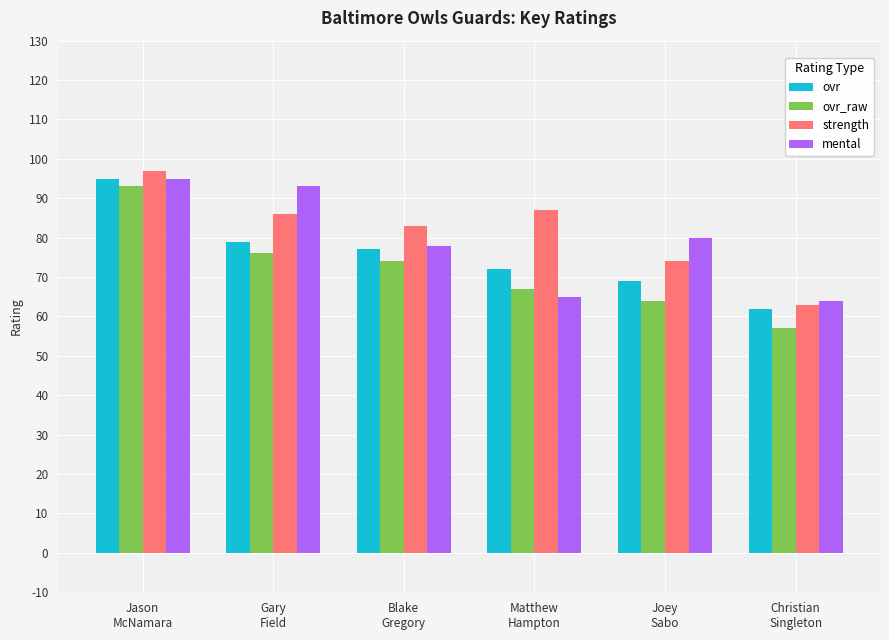

At which category is the sum across all series the highest?

Jason
McNamara